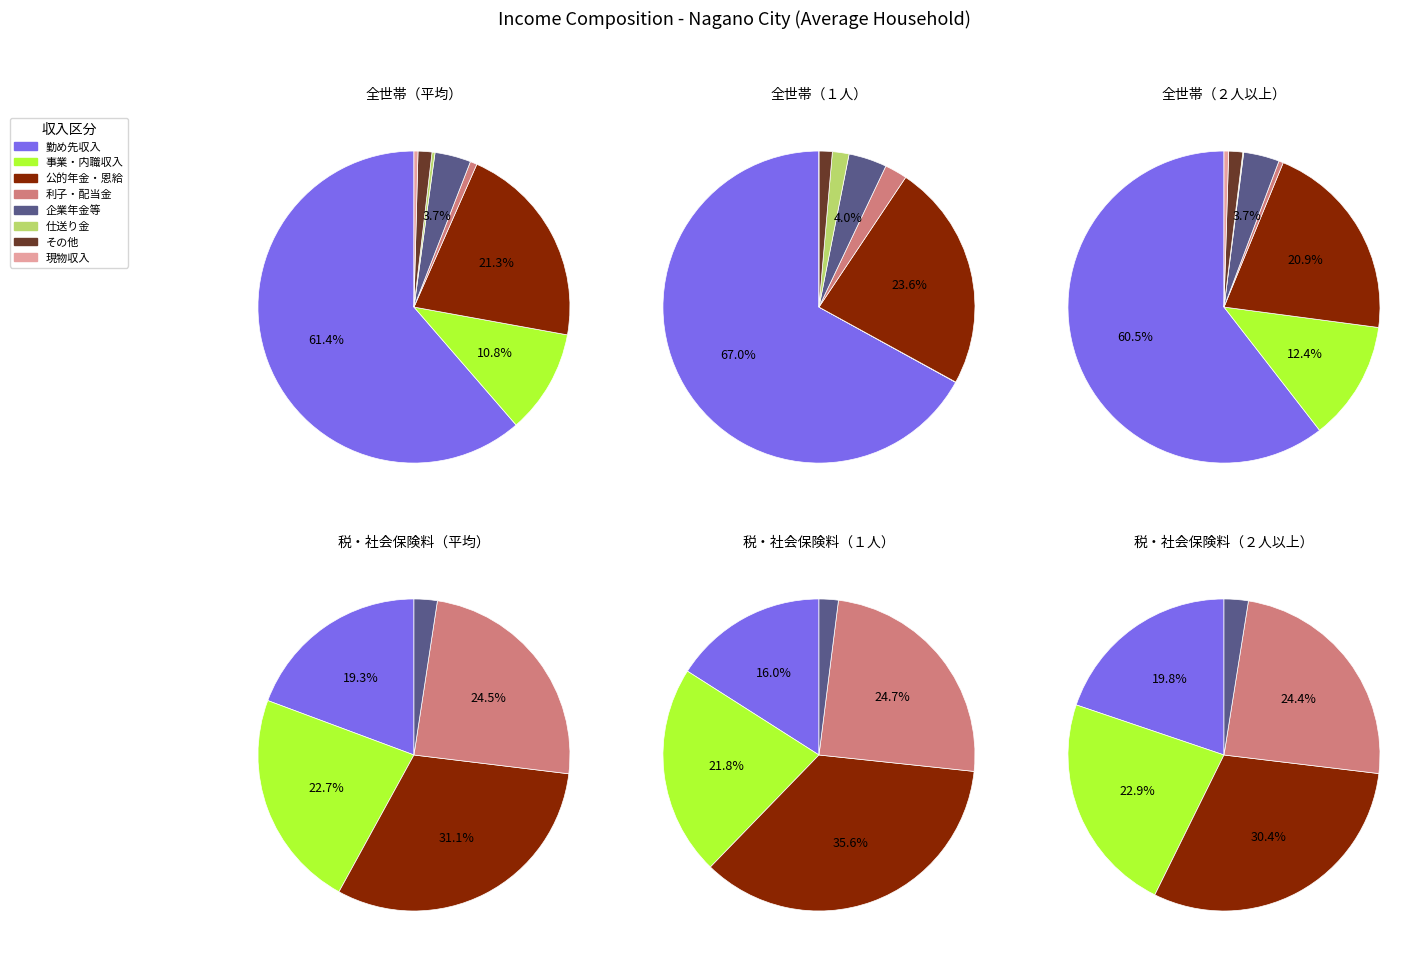

Rank the categories by value from lowest to highest.

仕送り金, 現物収入, 利子・配当金, その他の収入, 企業年金・個人年金給付, 事業・内職収入, 公的年金・恩給給付, 勤め先収入